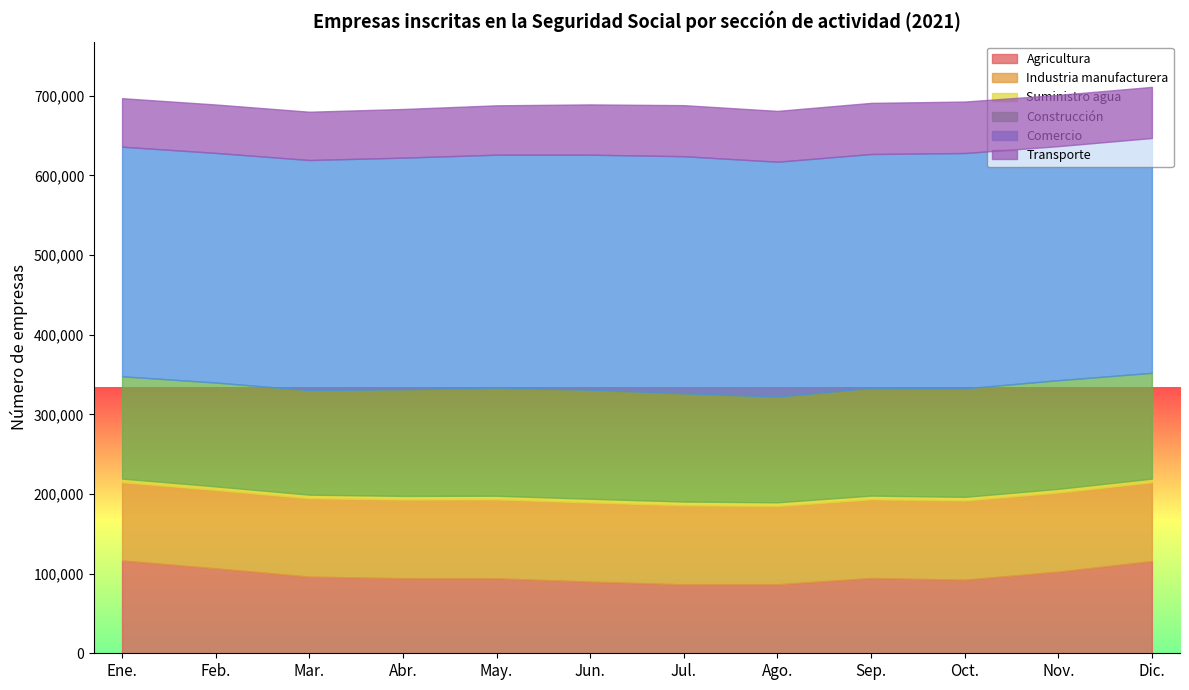

Which series has the largest range (max minus min)?

Agricultura